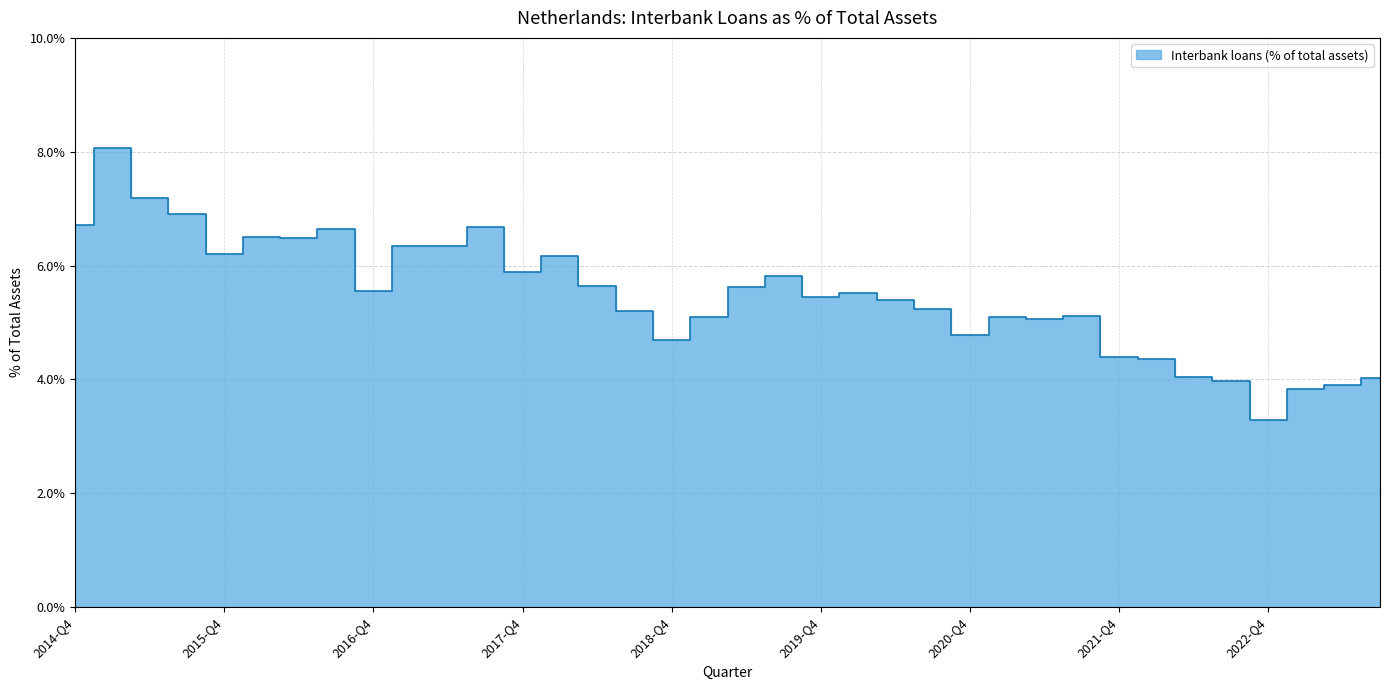

What is the label of the 31st point from the right?

2016-Q1